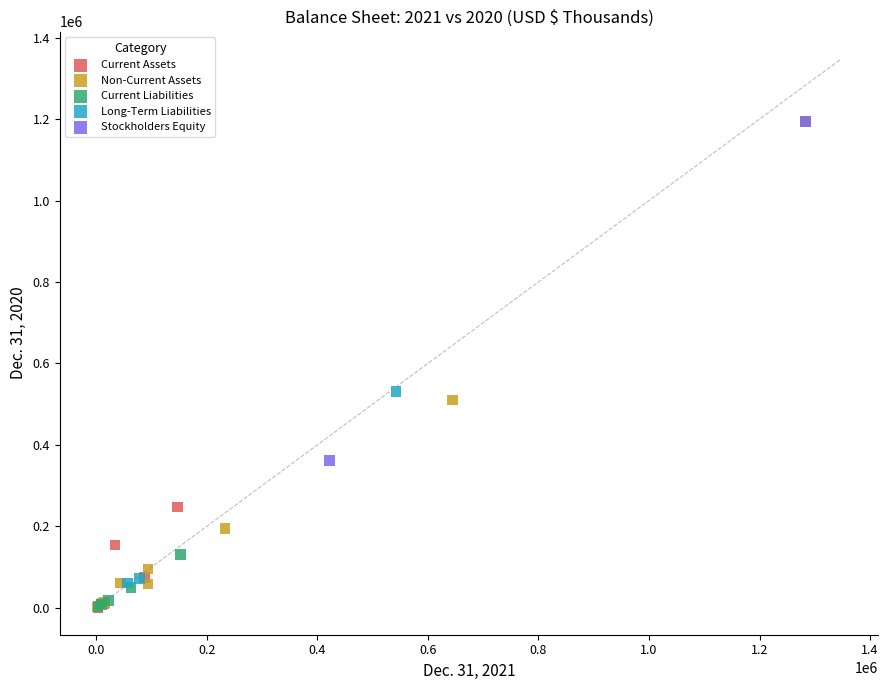

Which series has the widest spread of Y values?

Non-Current Assets